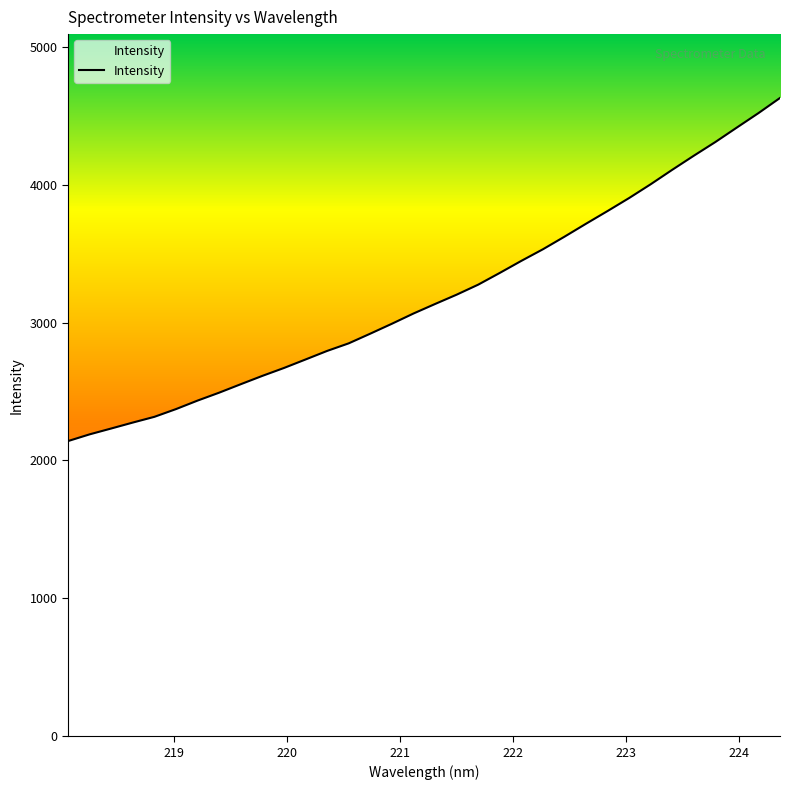

How many lines are shown in the chart?

1